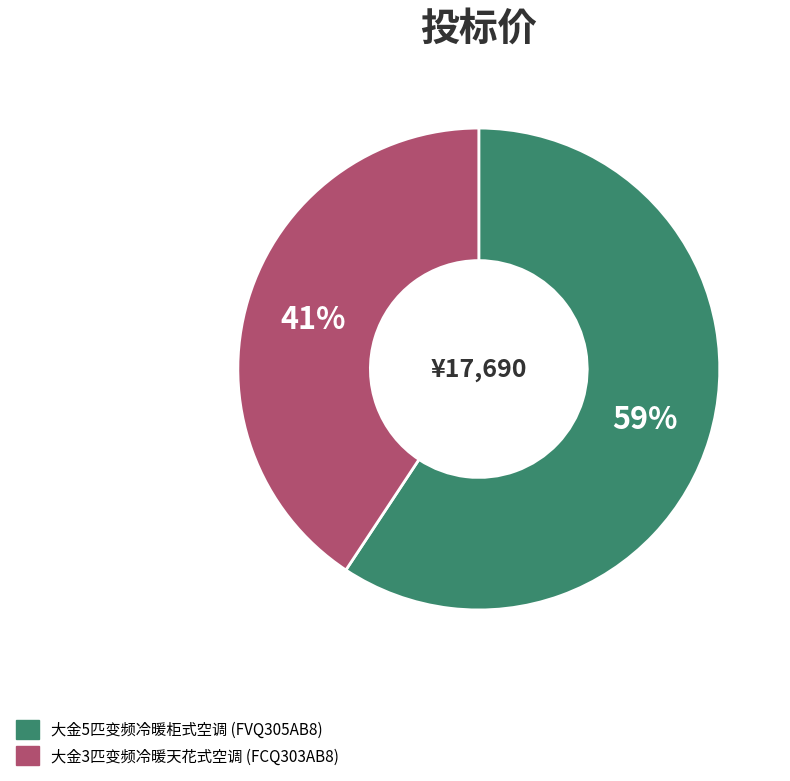

To the nearest percent, what is the average slice percentage?

50%